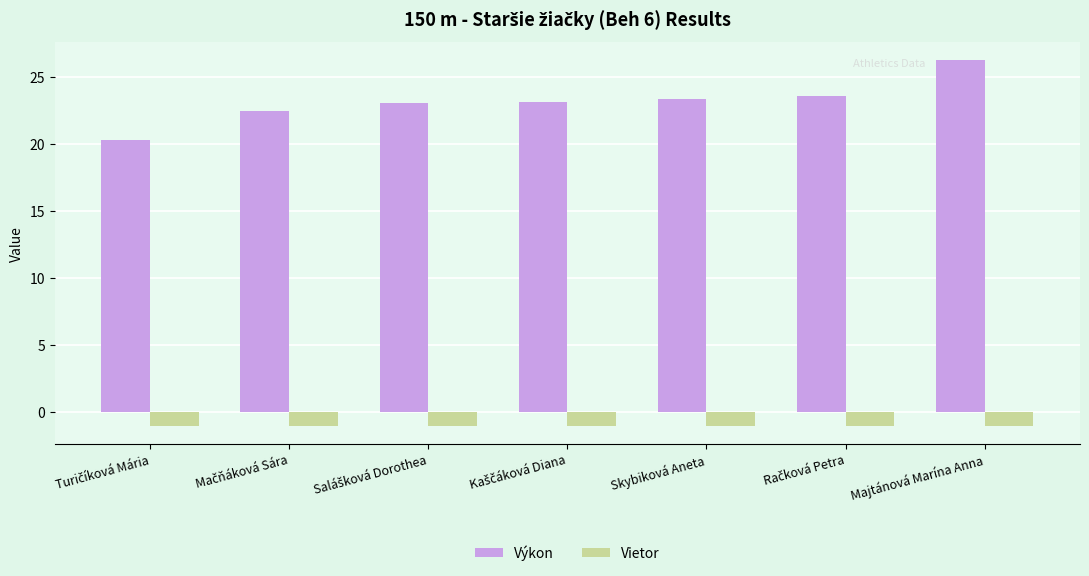

What position from the right is Skybiková Aneta?

3